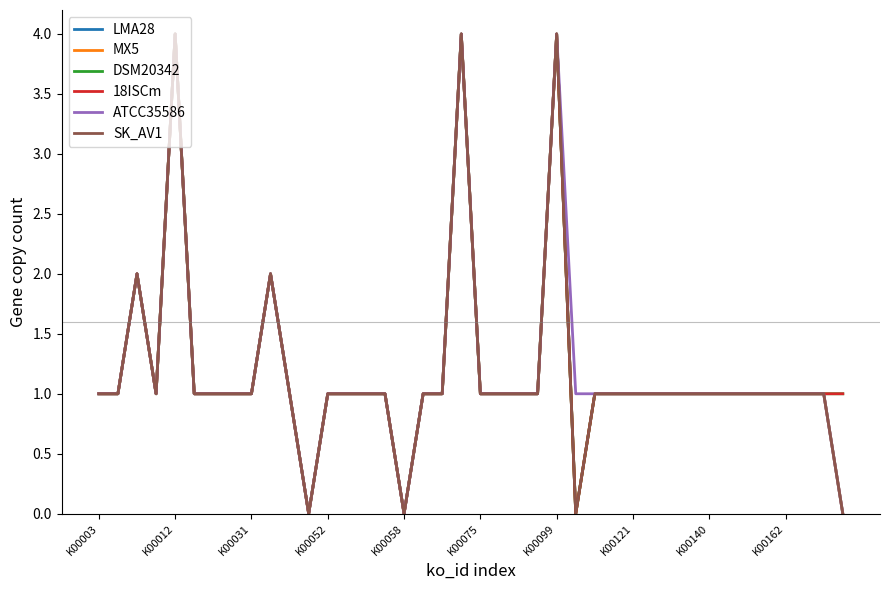

Does the chart have visible grid lines?

No